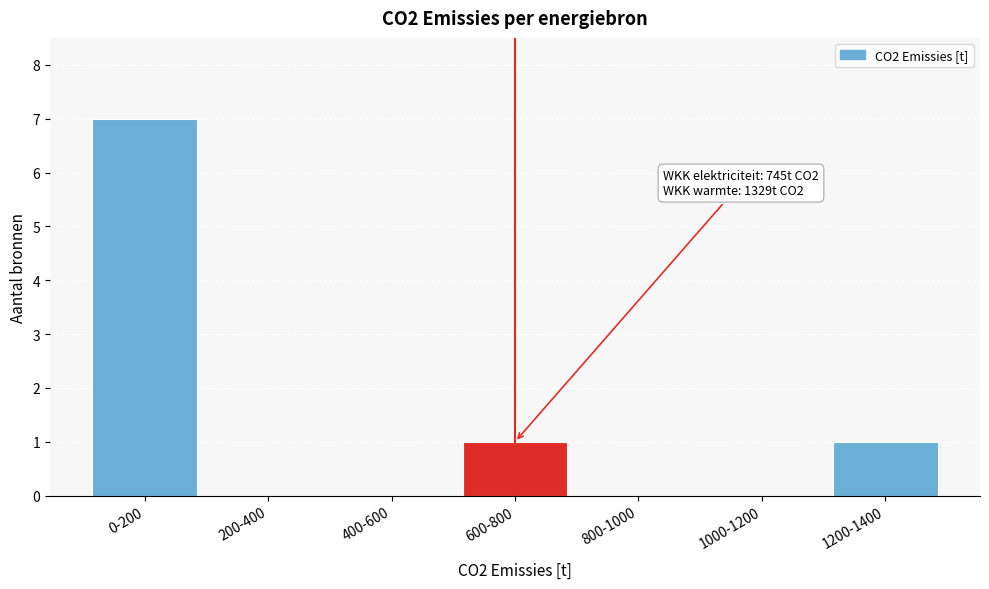

Reading left to right, extract all data points from this chart.

0-200=7	200-400=0	400-600=0	600-800=1	800-1000=0	1000-1200=0	1200-1400=1